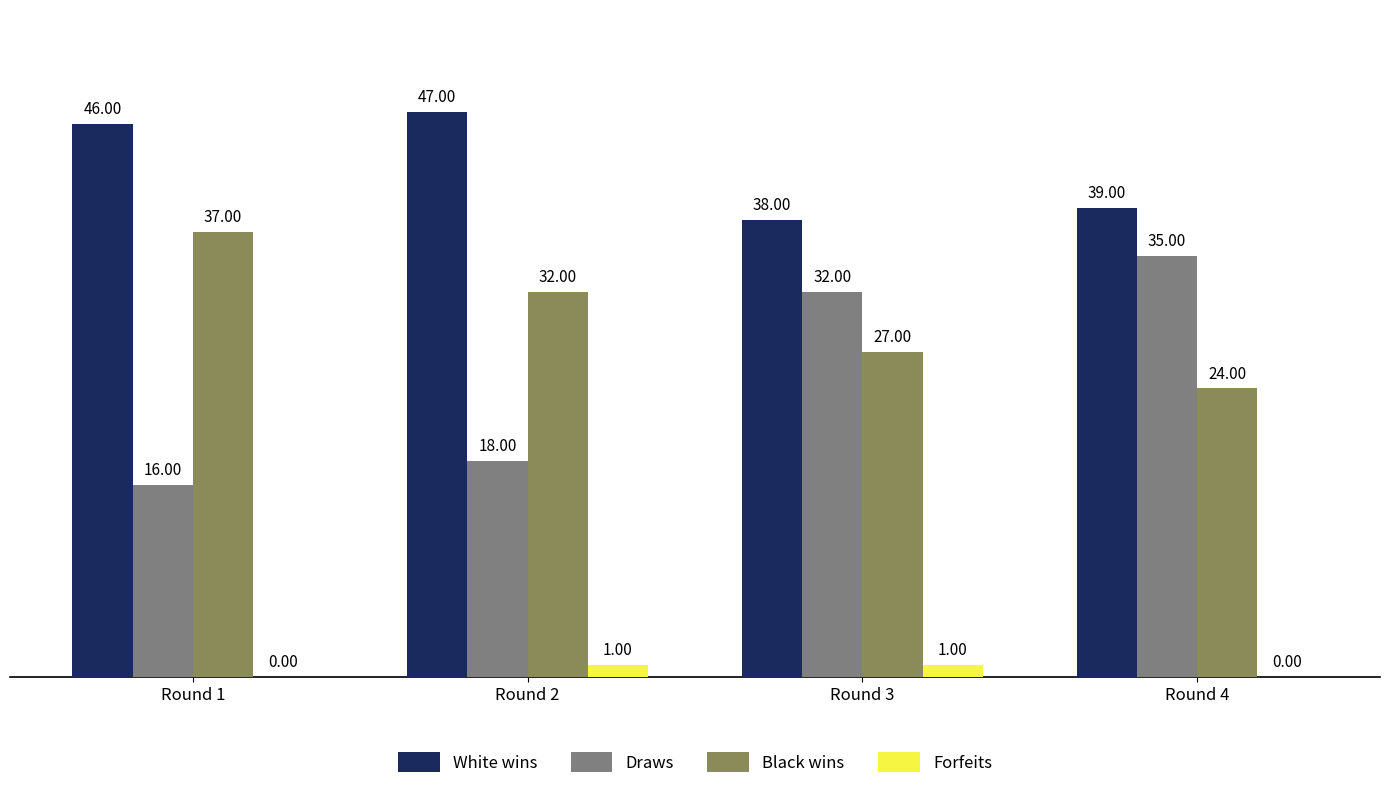

Count the number of data series in this chart.

4